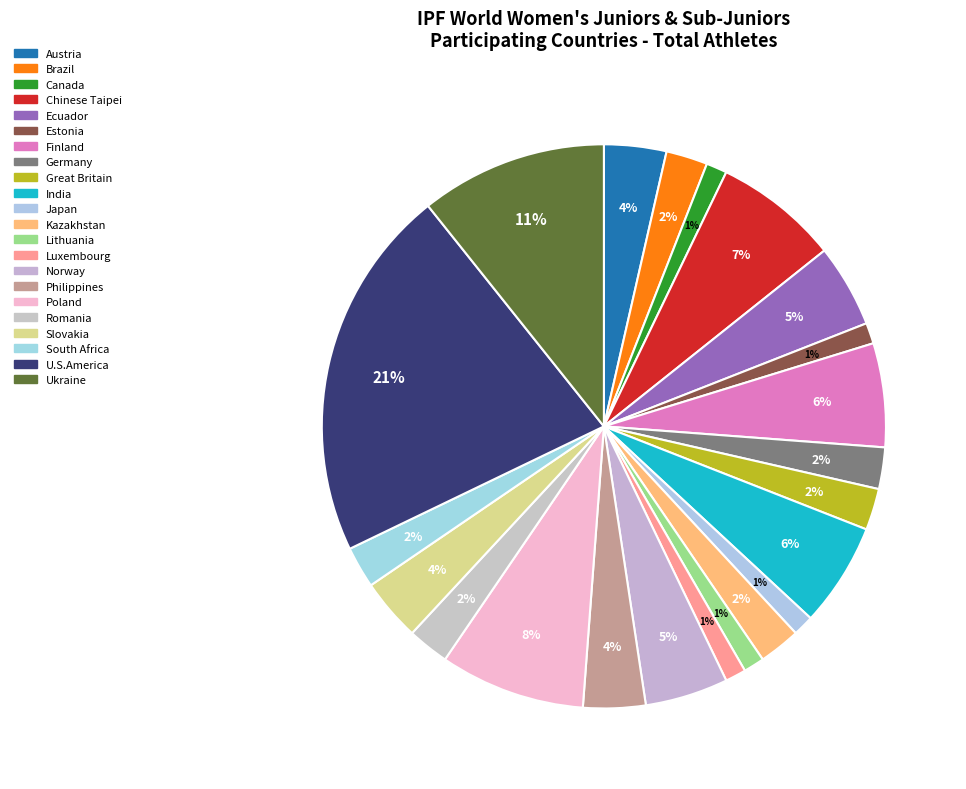

Combined, what portion of the pie is Germany and Chinese Taipei?

9.5%